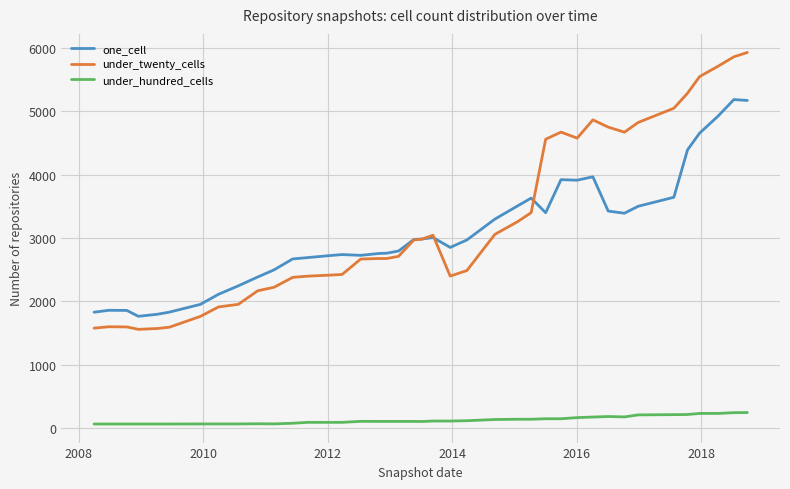

Rank the series by their maximum value, from lowest to highest.

under_hundred_cells, one_cell, under_twenty_cells